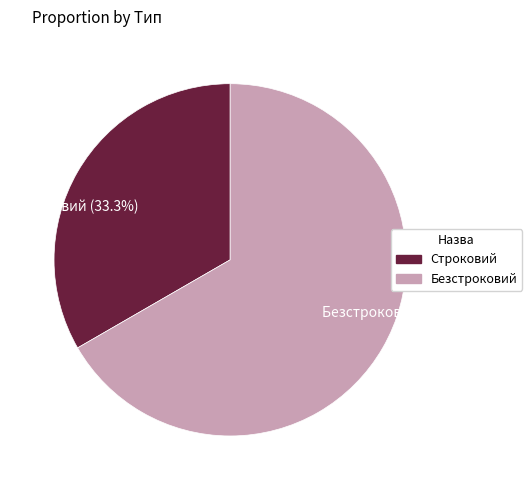

Do Строковий and Безстроковий together represent more than half of the pie?

Yes